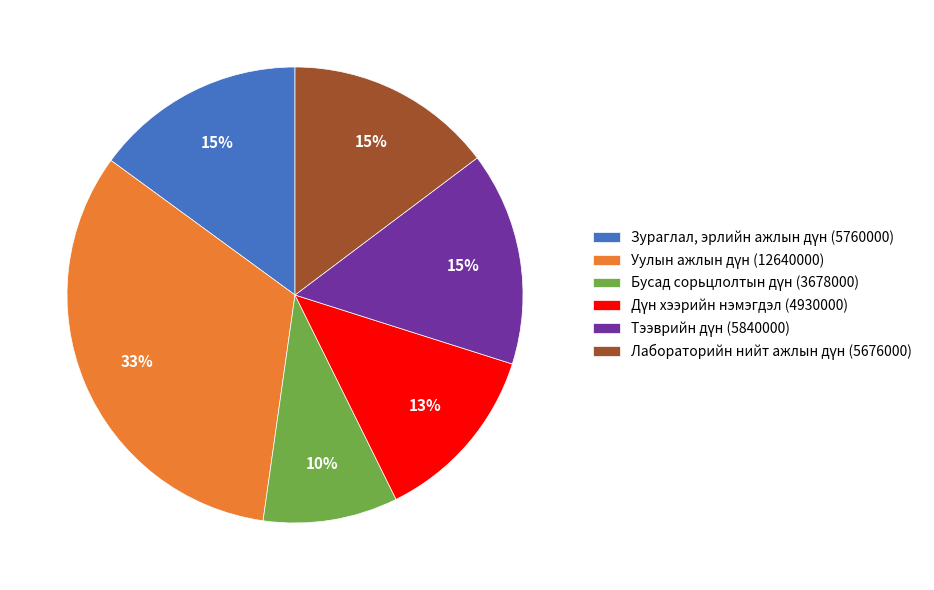

To the nearest percent, what is the average slice percentage?

17%